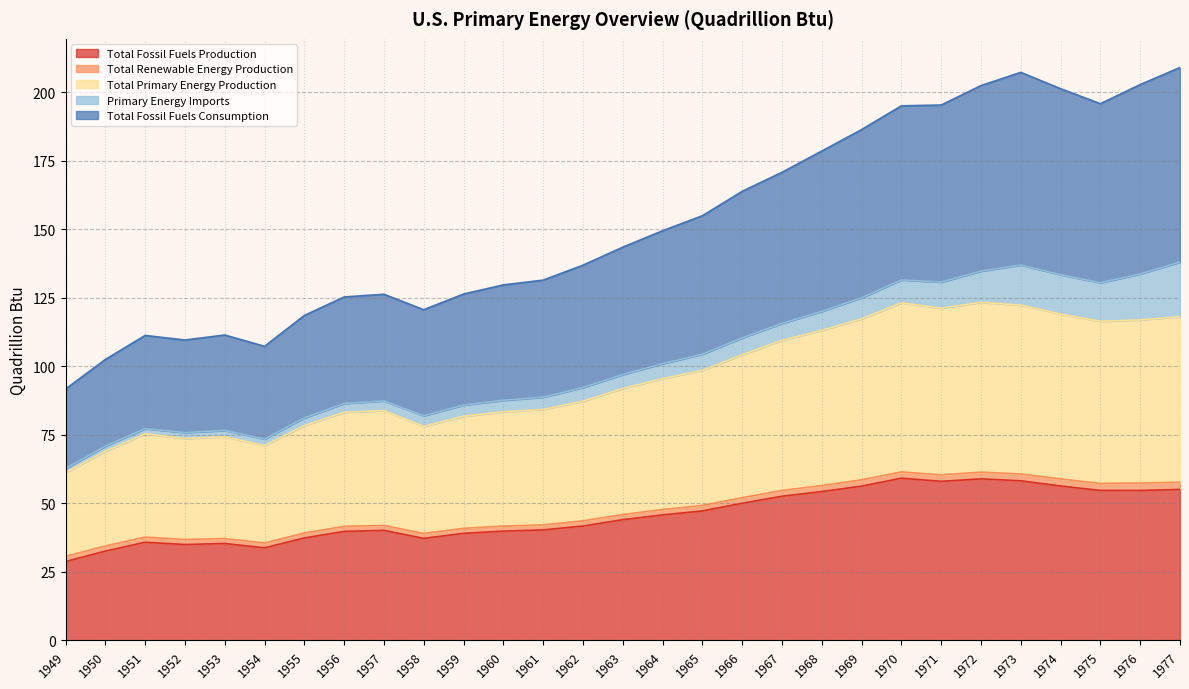

True or false: Total Fossil Fuels Production and Total Primary Energy Production intersect in this chart.

False